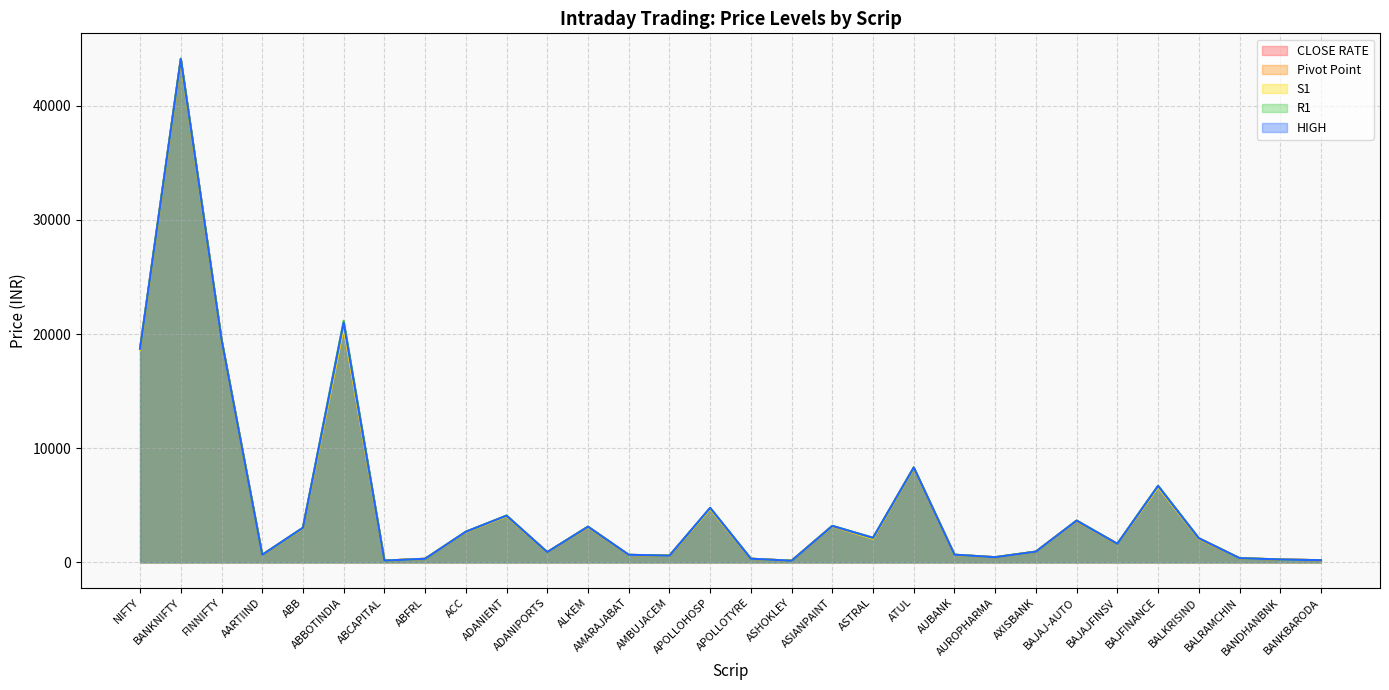

What is the value of the HIGH point at the 6th from the left?

21015.0